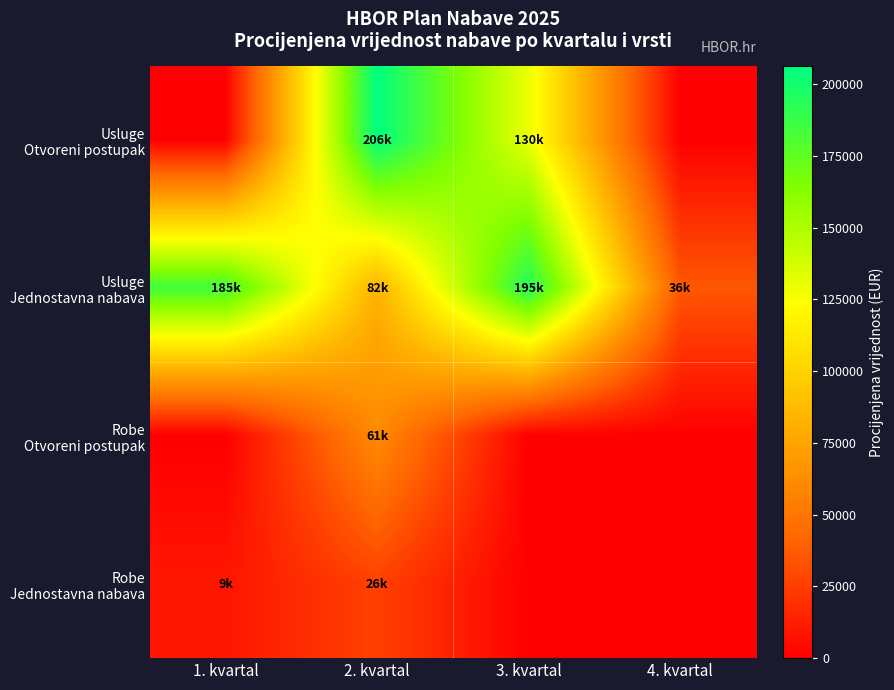

List the series in order of their peak value, highest first.

Usluge Otvoreni postupak, Usluge Jednostavna nabava, Robe Otvoreni postupak, Robe Jednostavna nabava